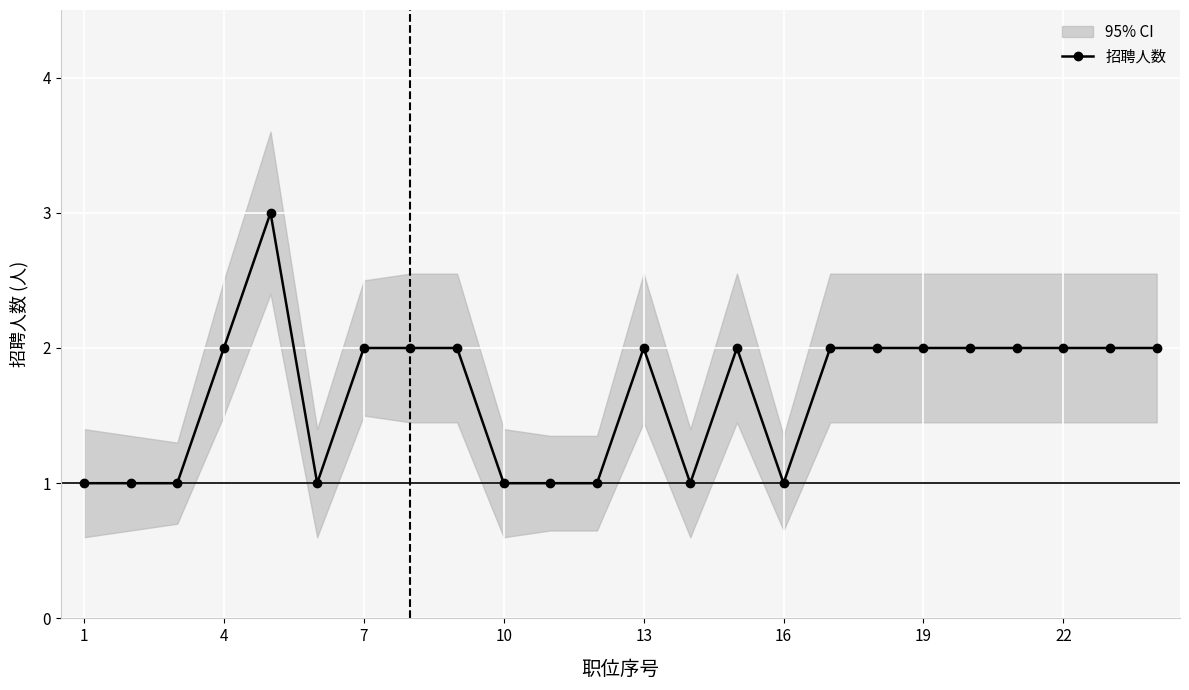

What is the value of the 7th point from the left?

2